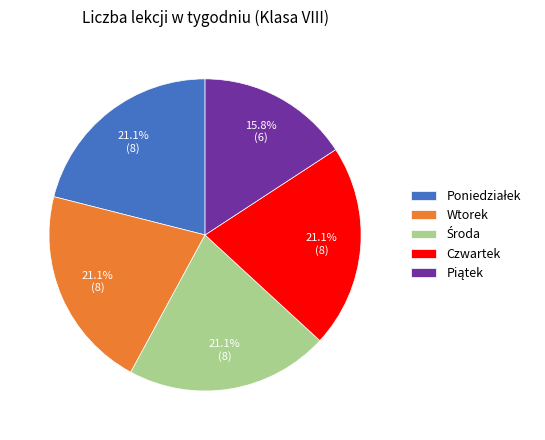

Approximately how many times larger is the value at Wtorek compared to Czwartek?

1.0